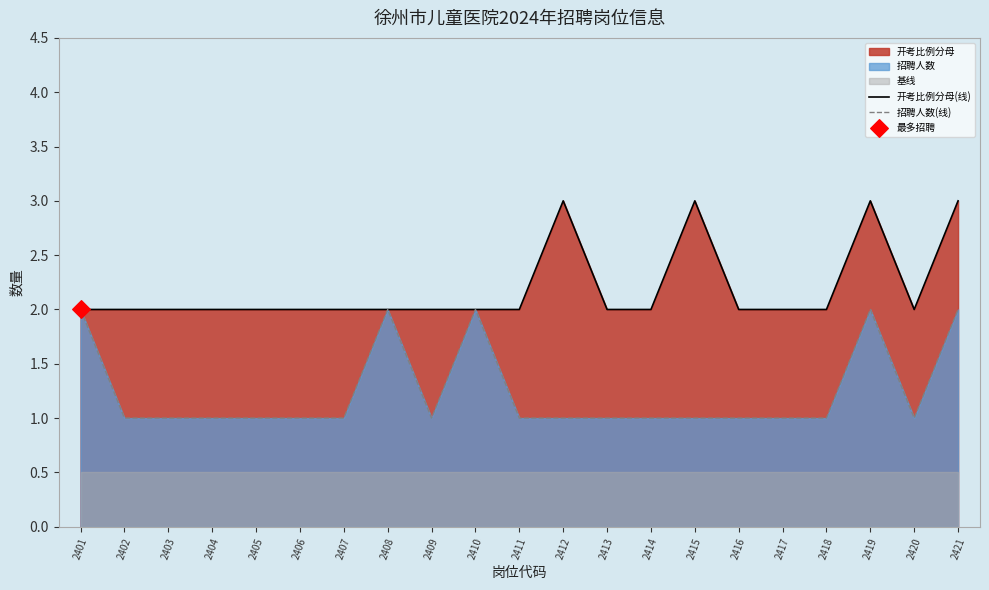

At how many categories does at least one series exceed 2?

4